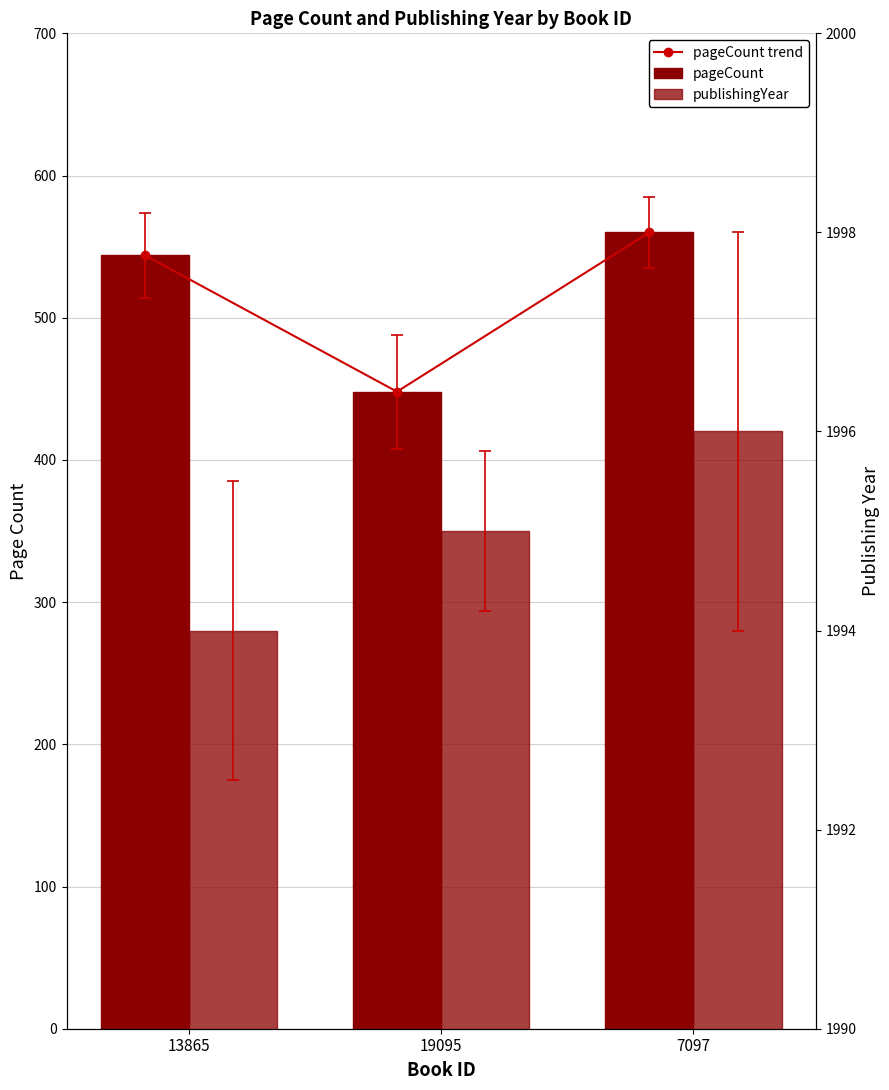

How many data points in pageCount trend are above 544?

1